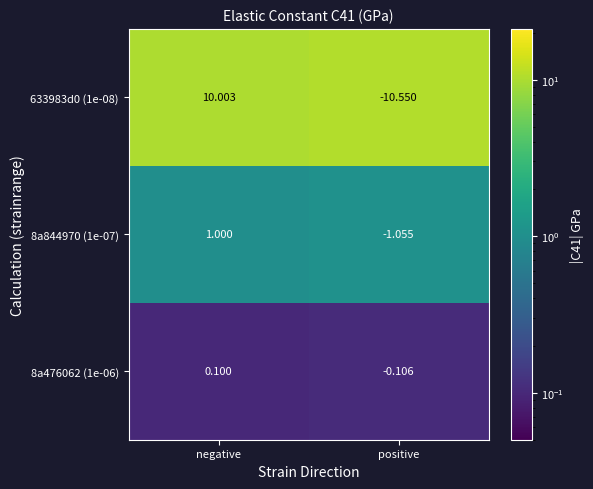

Which label corresponds to the largest value in the chart?

negative